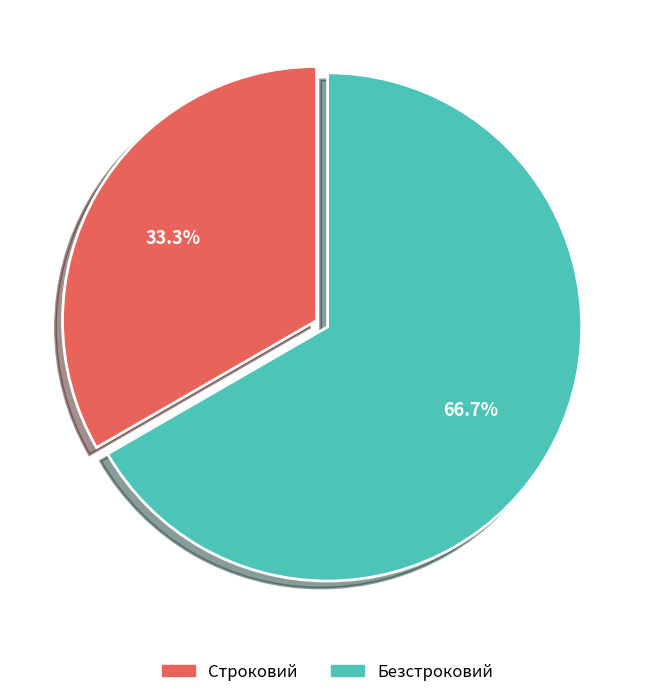

What percentage is the Безстроковий slice, to the nearest percent?

67%